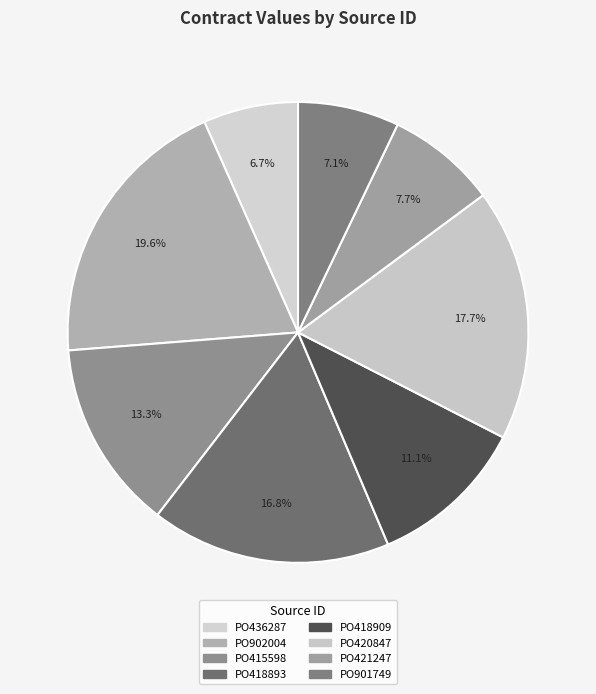

To the nearest percent, what is the combined percentage of PO418893 and PO421247?

25%